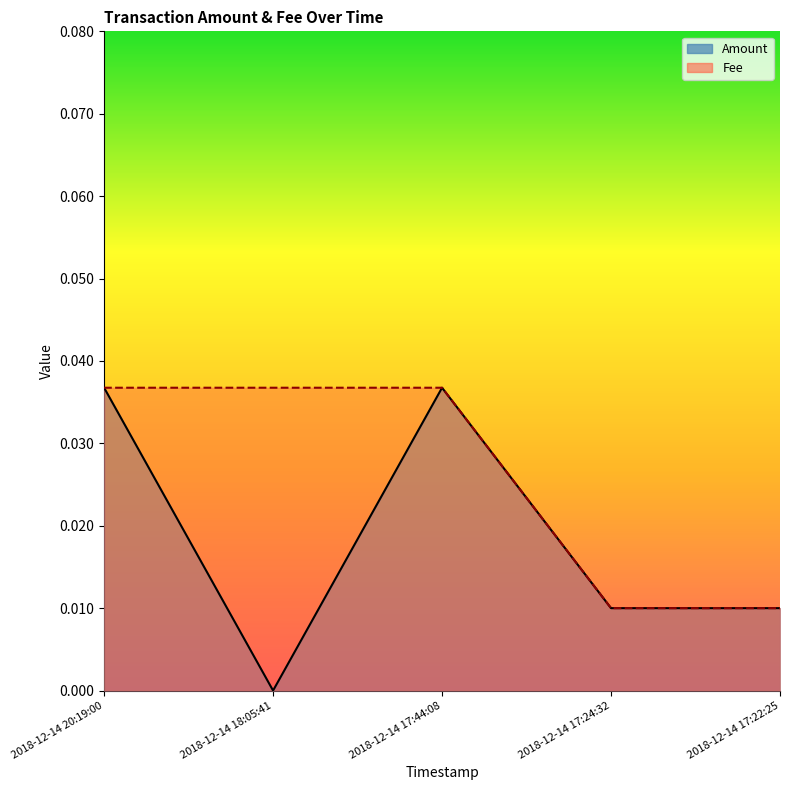

Which series has the widest spread of values?

Amount